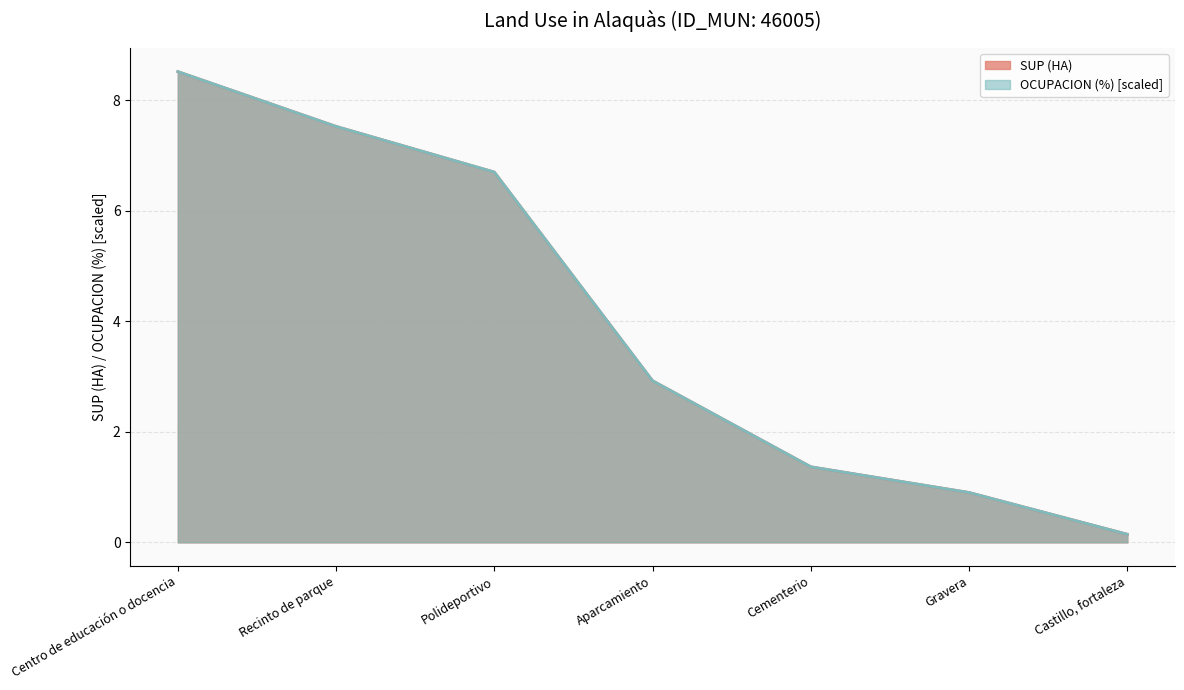

Count the number of categories in the chart.

7